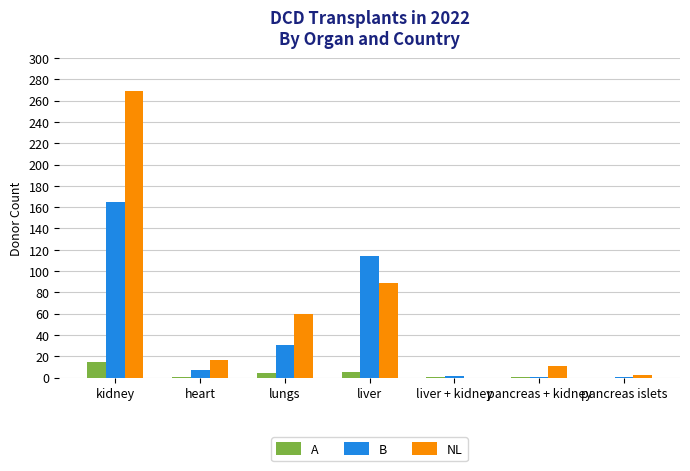

What is the highest value of the NL series?

269